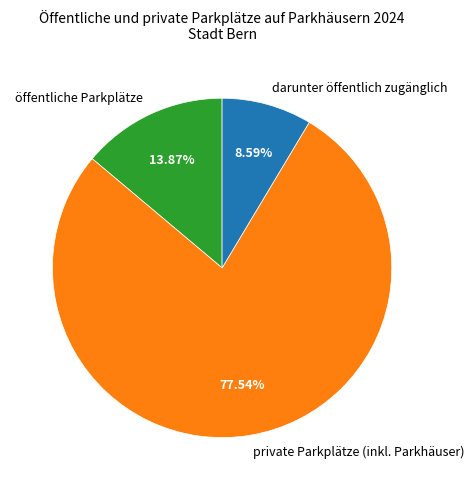

True or false: private Parkplätze (inkl. Parkhäuser) accounts for 88% of the total.

False